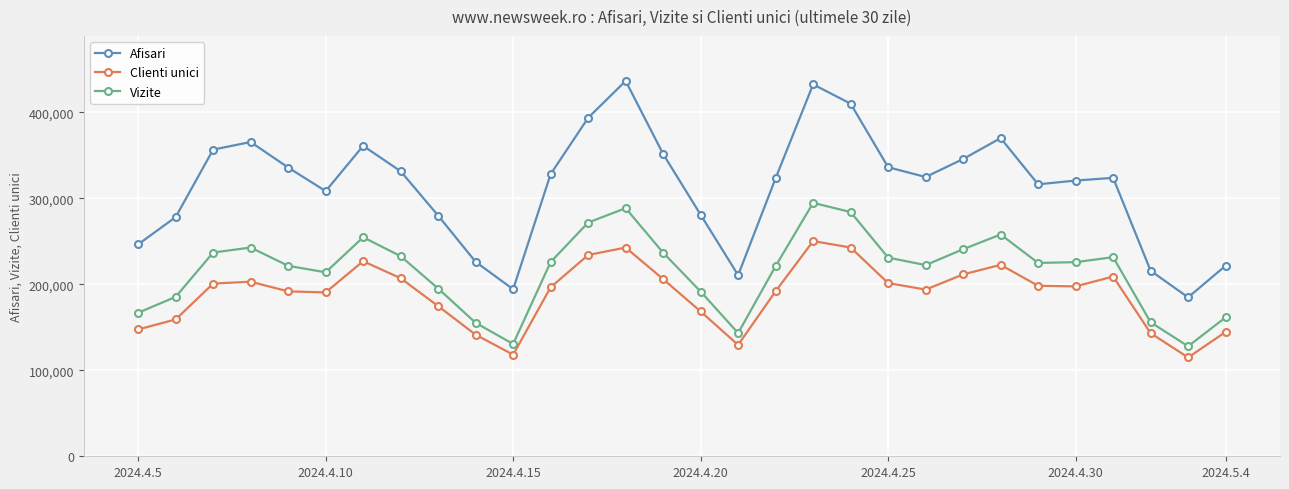

Which series has the largest range (max minus min)?

Afisari